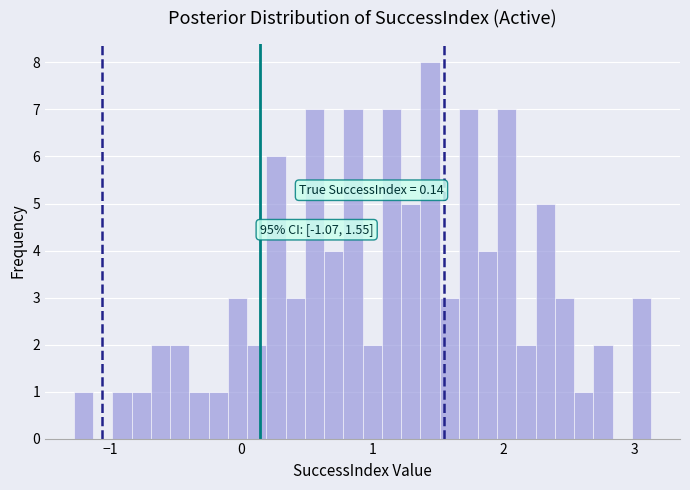

Read against the x-axis, roughly where is the centre of the tallest bar?

1.4